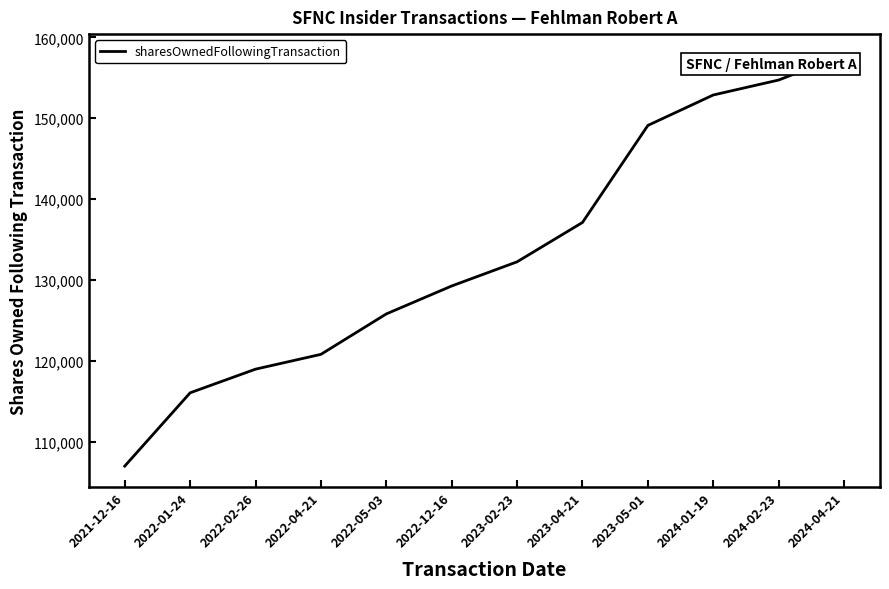

What is the sum of all values?

1601741